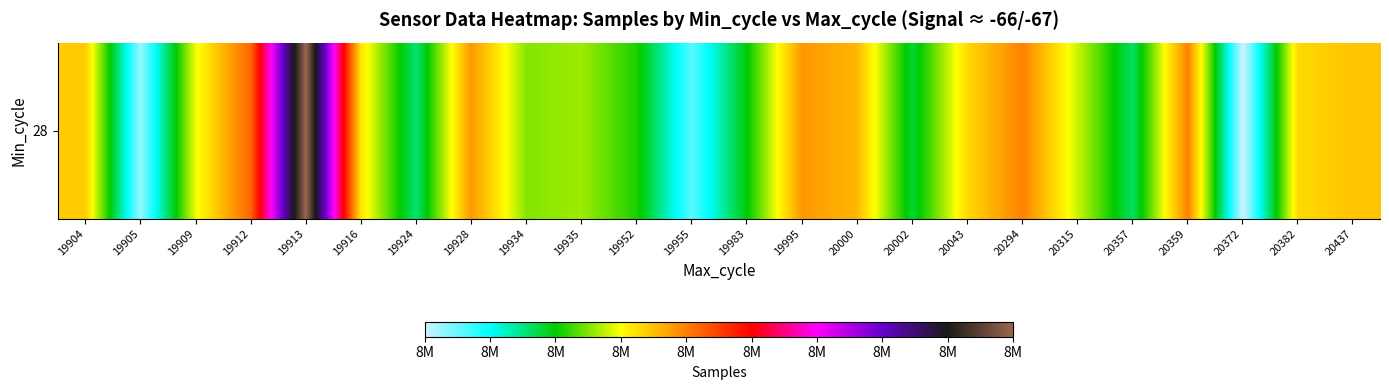

What is the smallest value displayed?

8325061